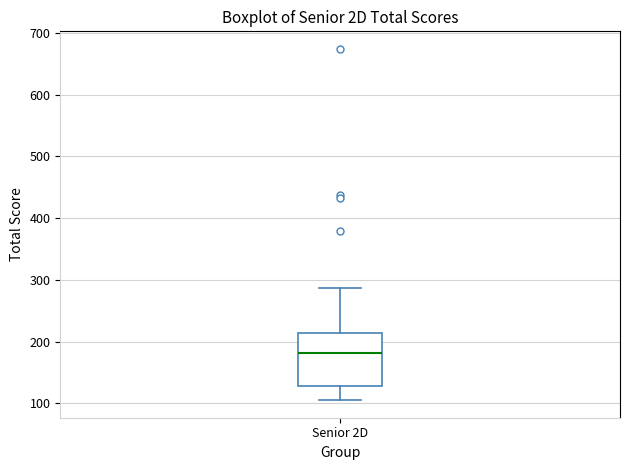

Transcribe this box plot: give where the median line is, the range the box spans, and where the two whiskers end, as read against the y-axis. The values are not printed on the chart, so give them approximately, as read against the axis.

median 180, box 130 to 210, whiskers 110 to 290